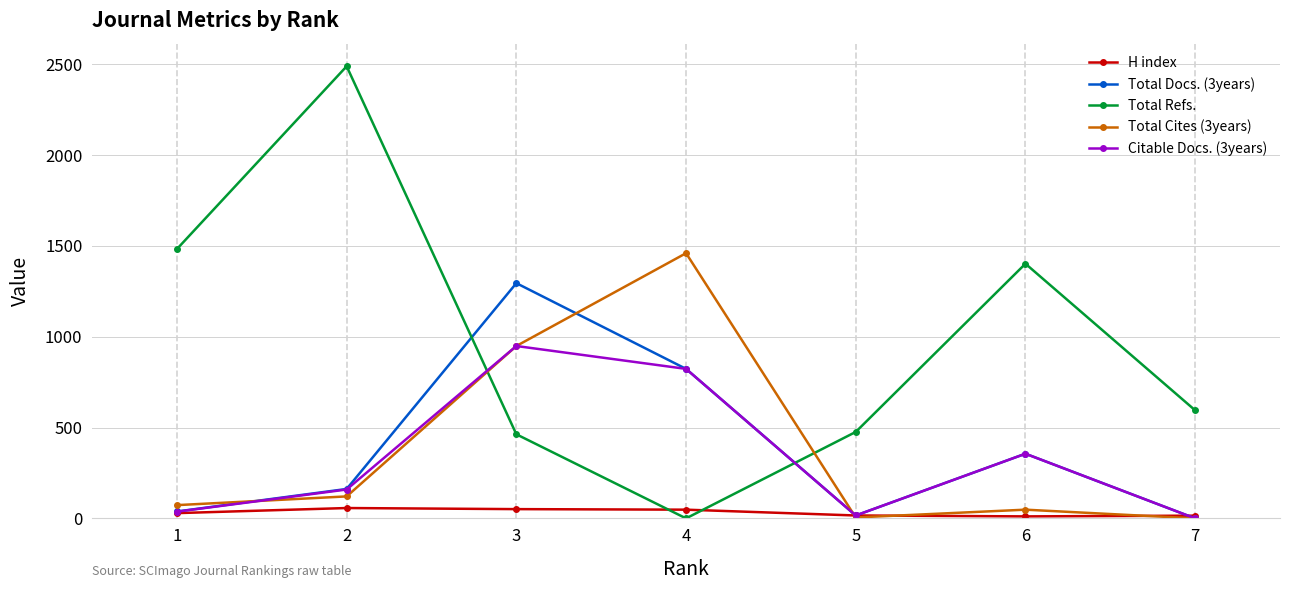

What is the difference between the second highest and second lowest values in the Total Cites (3years) series?

944